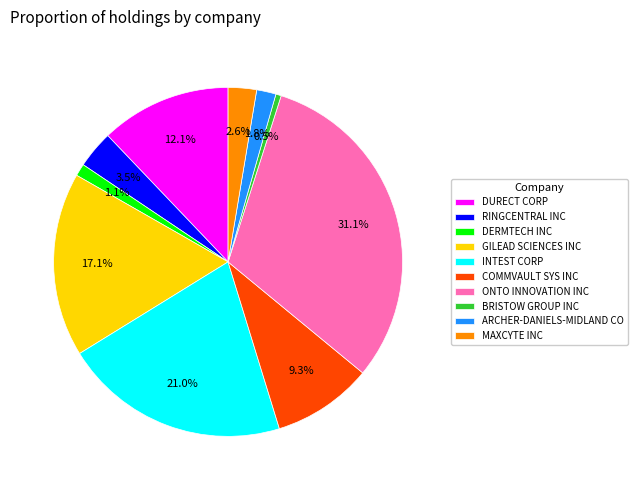

True or false: BRISTOW GROUP INC accounts for 11% of the total.

False